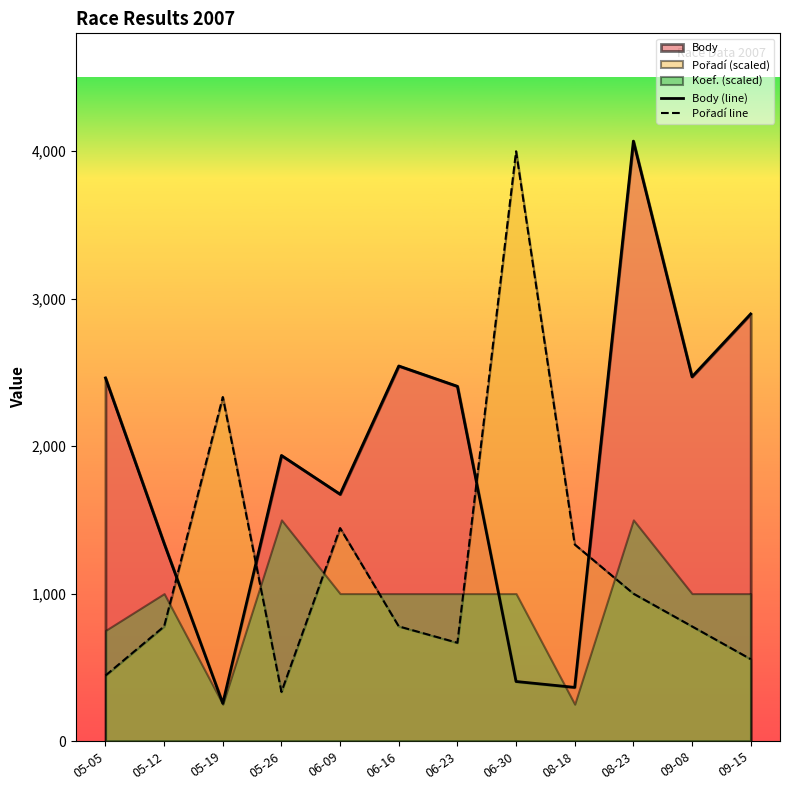

How many data points in Pořadí line are above 777?

8